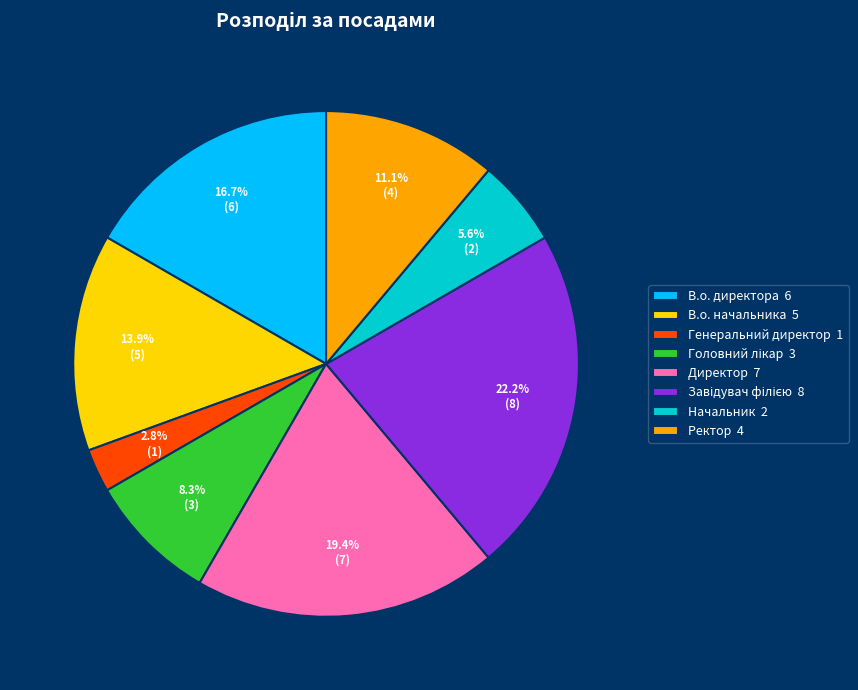

How many segments does this pie chart have?

8